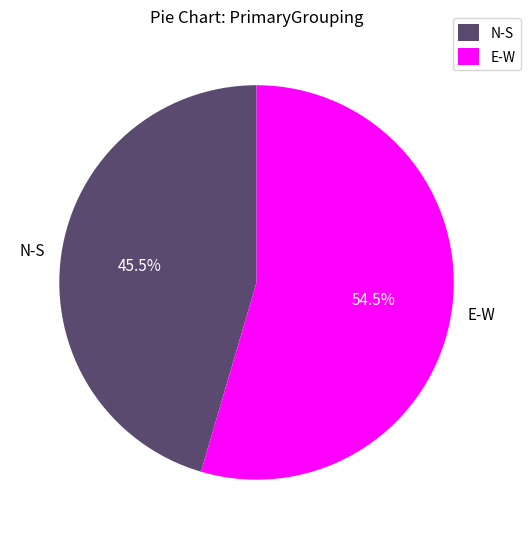

What portion of the pie excludes N-S?

54.5%